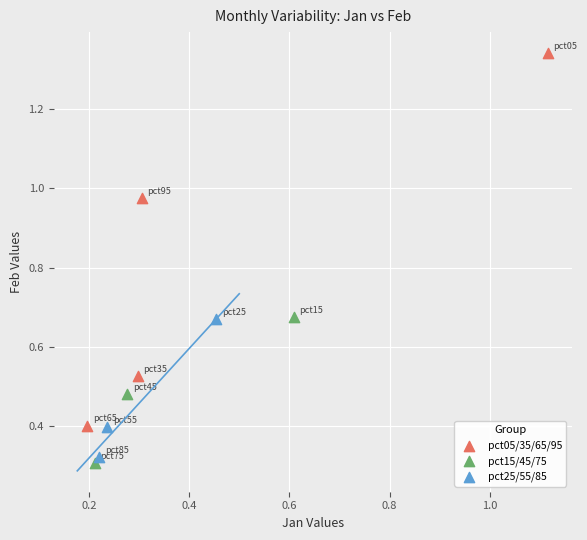

Which series has the widest spread of Y values?

pct05/35/65/95